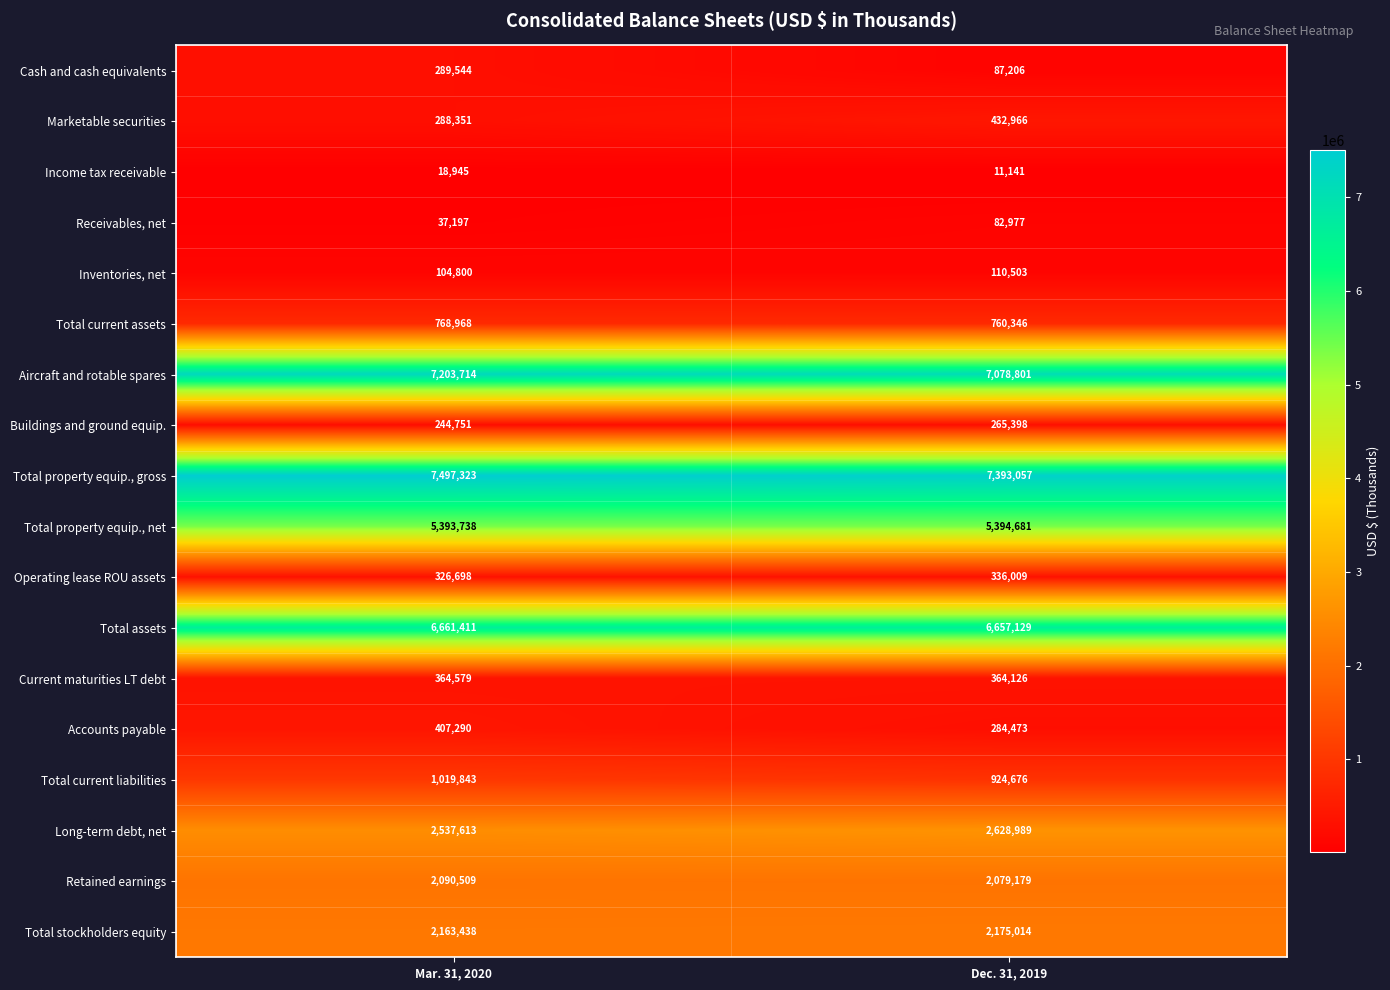

Which series changed the most between Mar. 31, 2020 and Dec. 31, 2019?

Cash and cash equivalents